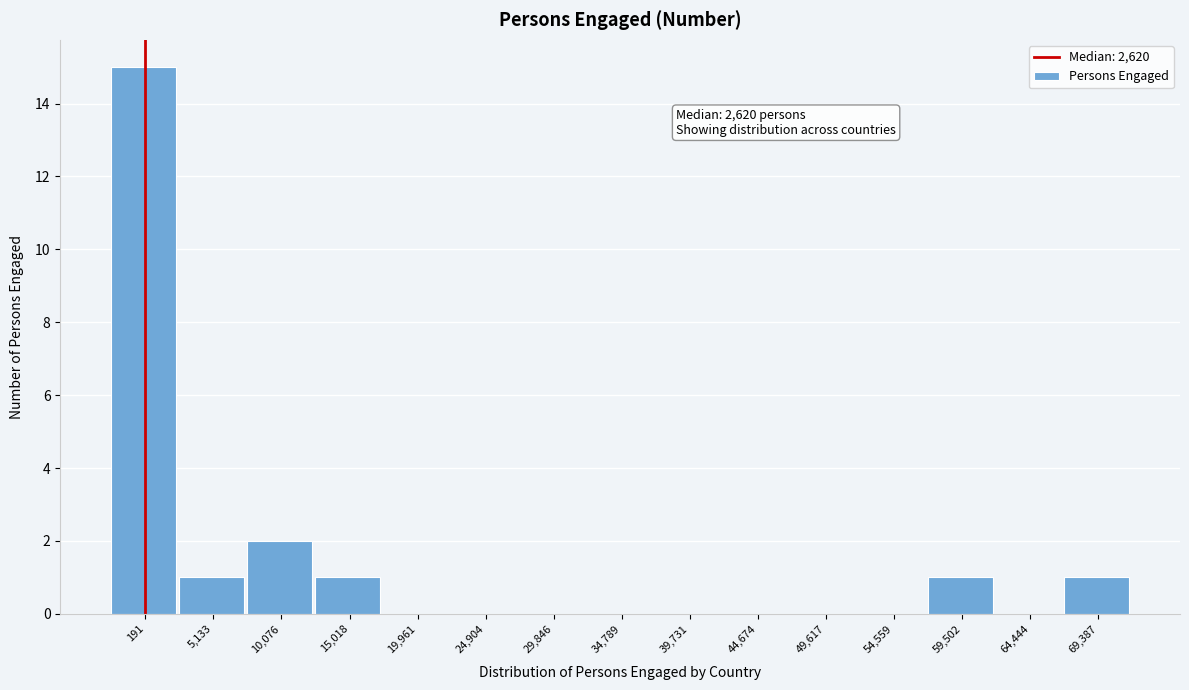

Reading left to right, what are all the values shown in this chart?

191=15	5,133=1	10,076=2	15,018=1	19,961=0	24,904=0	29,846=0	34,789=0	39,731=0	44,674=0	49,617=0	54,559=0	59,502=1	64,444=0	69,387=1